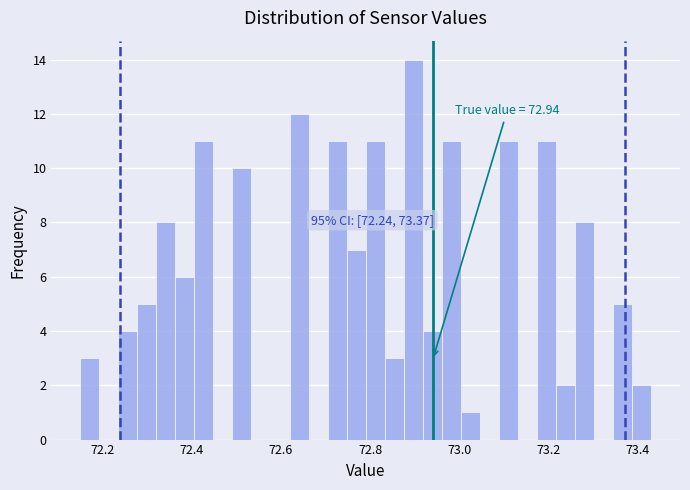

Read against the x-axis, roughly where is the centre of the tallest bar?

72.90